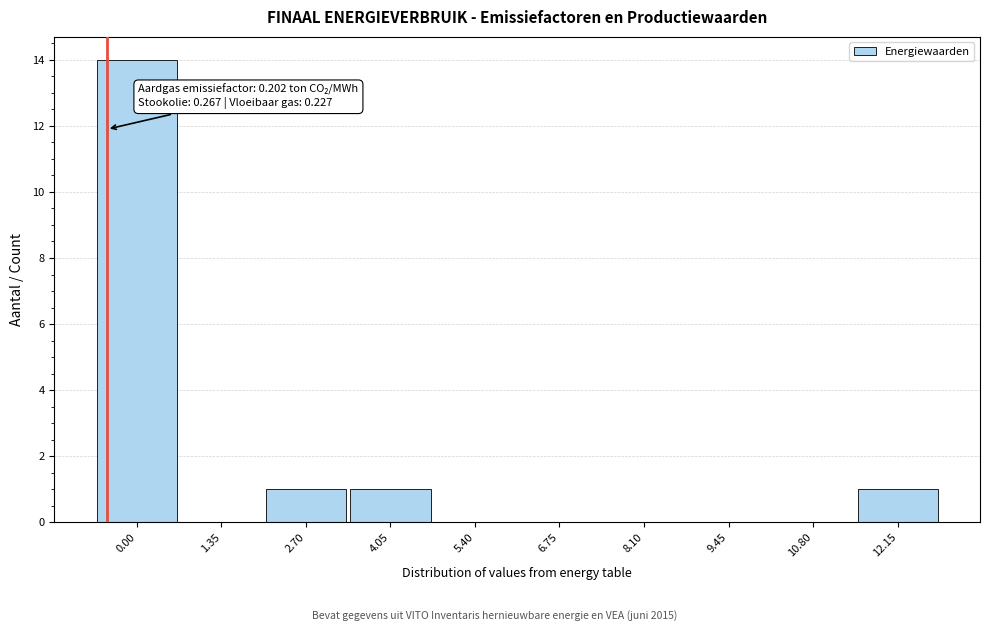

Reading left to right, transcribe all the data shown in this chart.

0.00=14	1.35=0	2.70=1	4.05=1	5.40=0	6.75=0	8.10=0	9.45=0	10.80=0	12.15=1